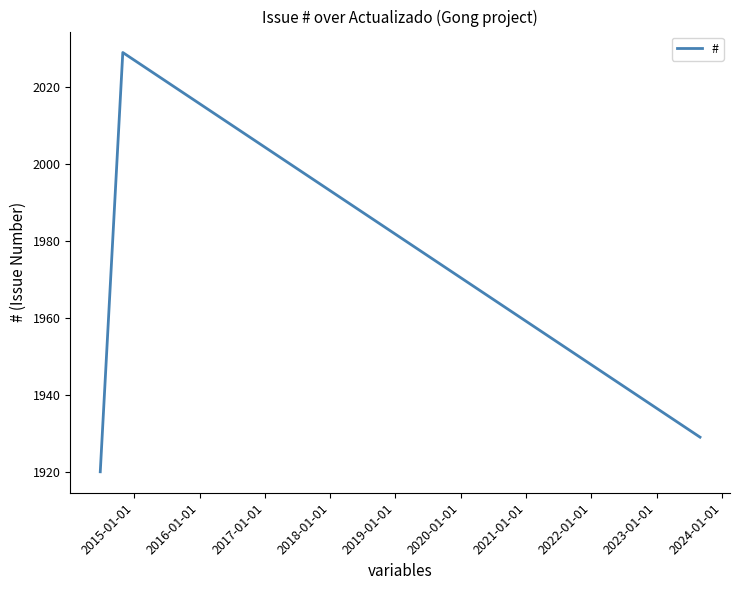

What is the minimum value shown in the chart?

1920